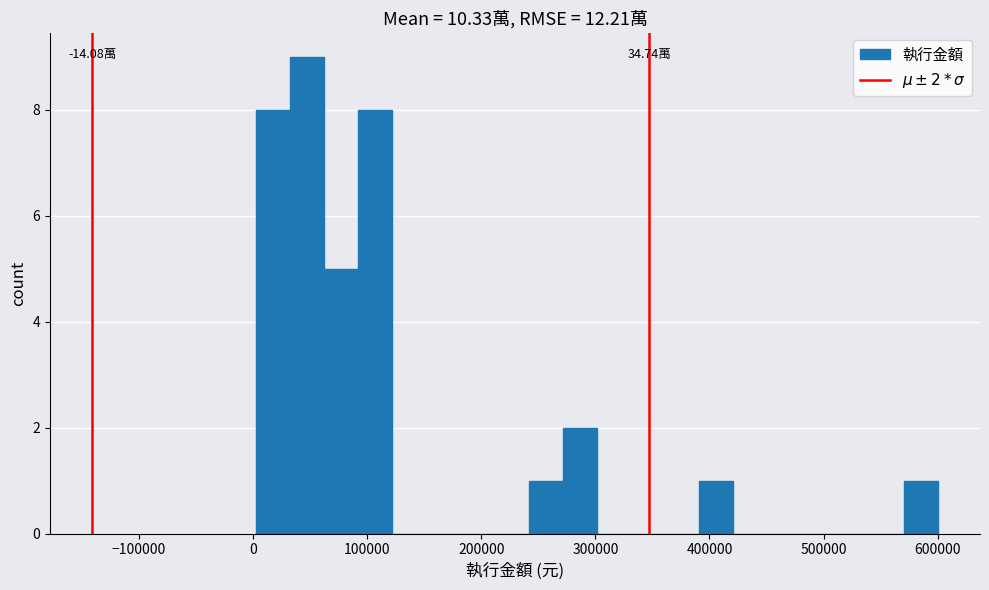

Around what value on the x-axis is the tallest bar? Give the approximate position of its centre, as read against the axis.

50000